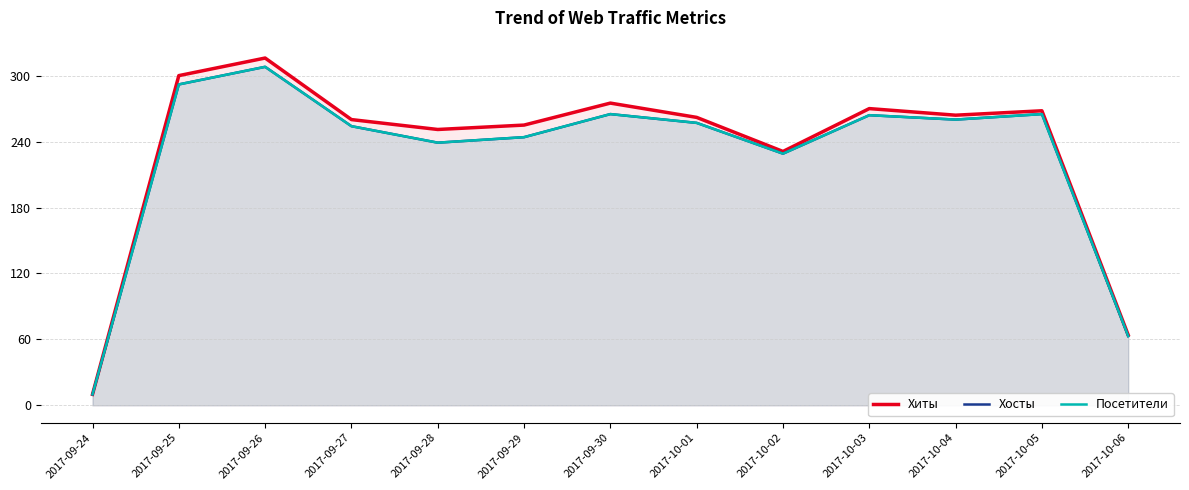

Reading left to right, list all the values displayed in this chart.

Хиты: 10	300	316	260	251	255	275	262	231	270	264	268	64
Хосты: 10	292	308	254	239	244	265	257	229	264	260	265	63
Посетители: 10	292	308	254	239	244	265	257	229	264	260	265	63